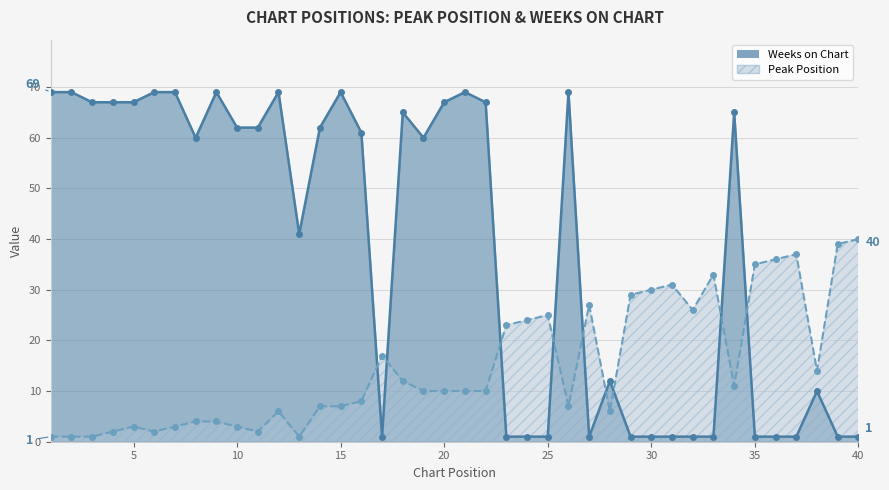

List the series in order of their overall mean, highest first.

Weeks on Chart, Peak Position